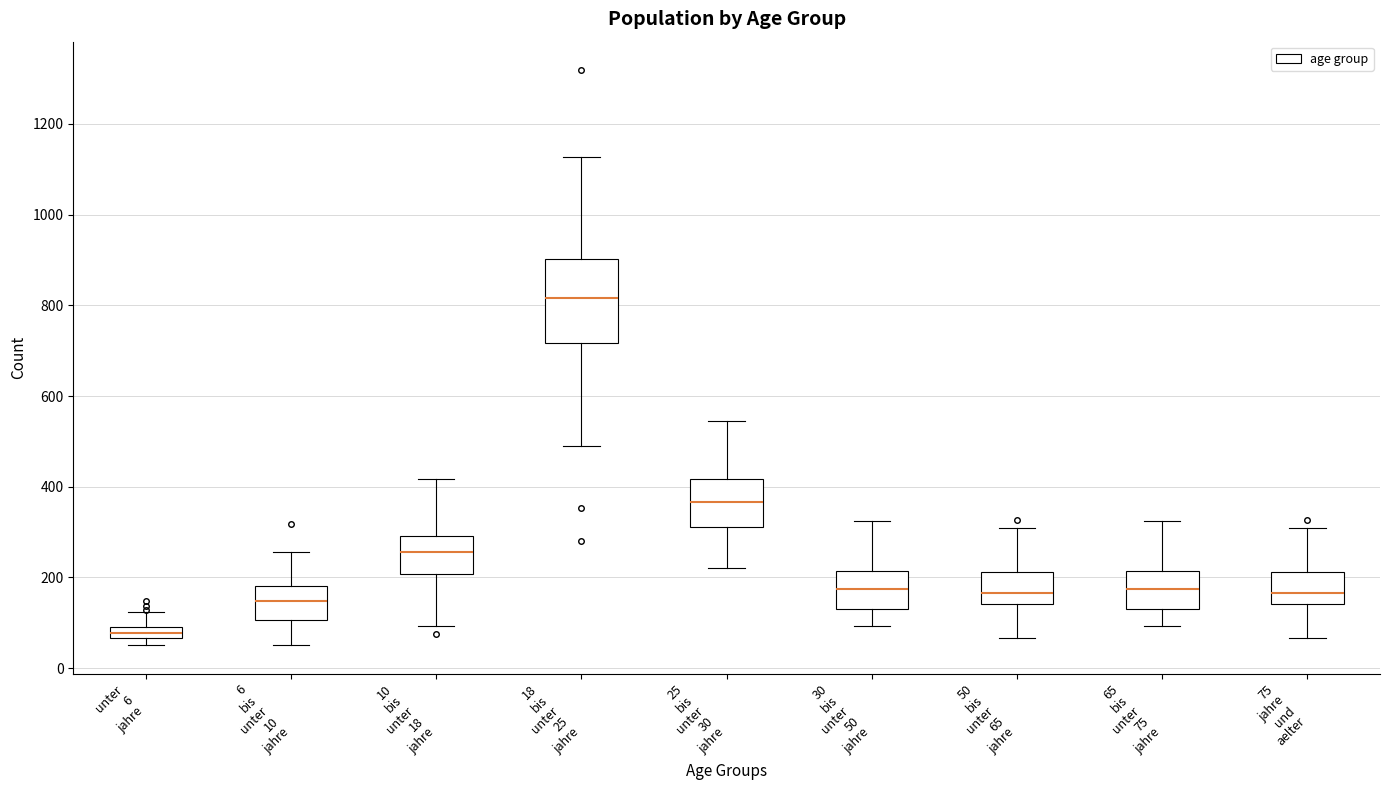

Which box is the tallest, from its lower edge to its upper edge?

18 bis unter 25 jahre